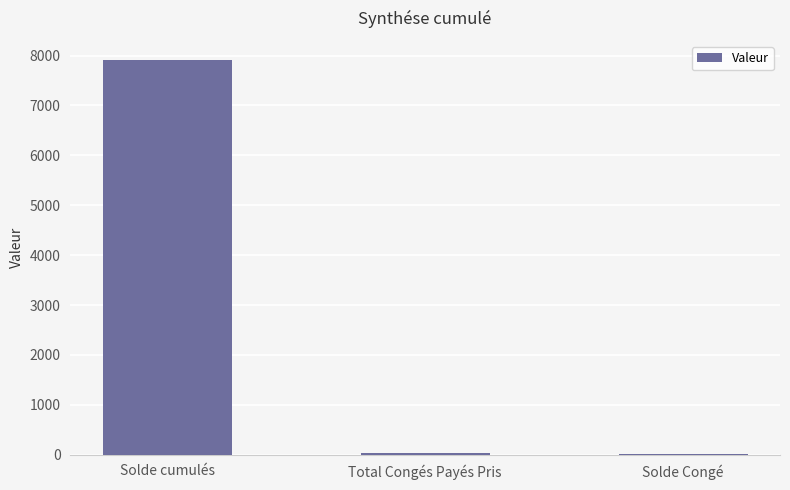

What is the ratio of the value at Solde cumulés to the value at Total Congés Payés Pris?

195.1